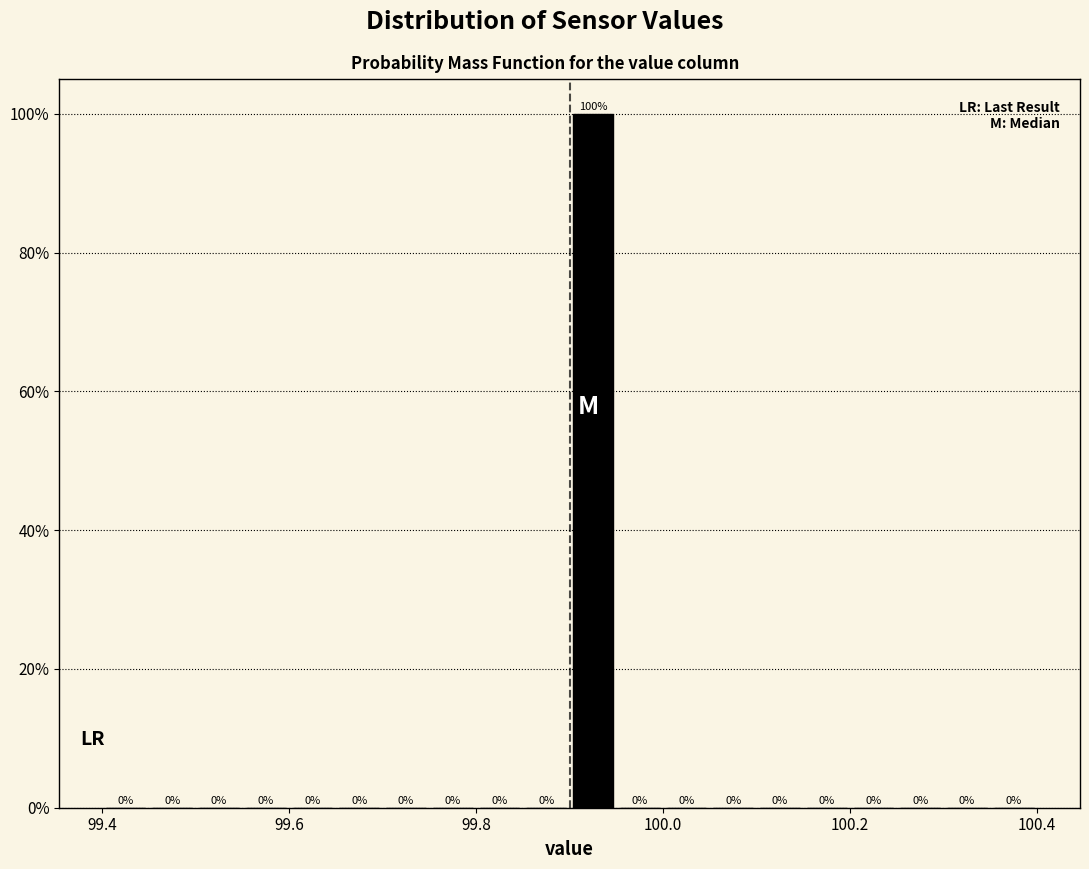

Read against the x-axis, roughly where is the centre of the tallest bar?

99.92